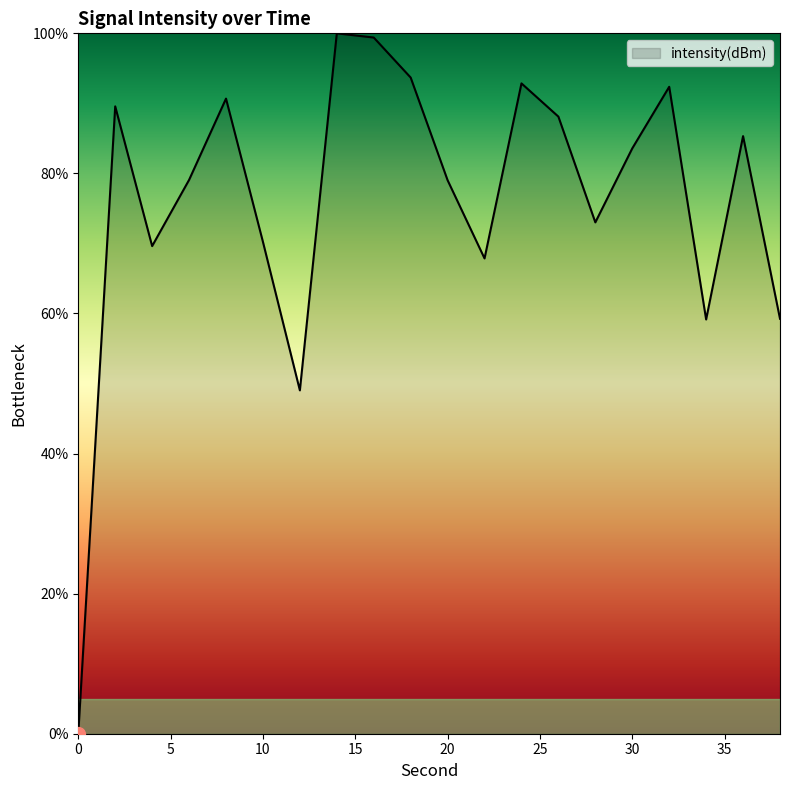

What is the greatest value displayed?

100.0